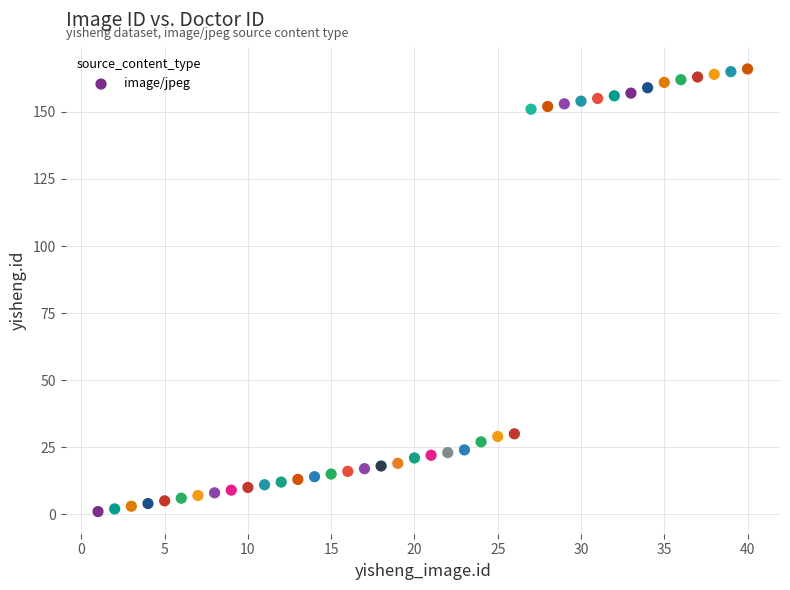

What is the range of X values (max minus min)?

39